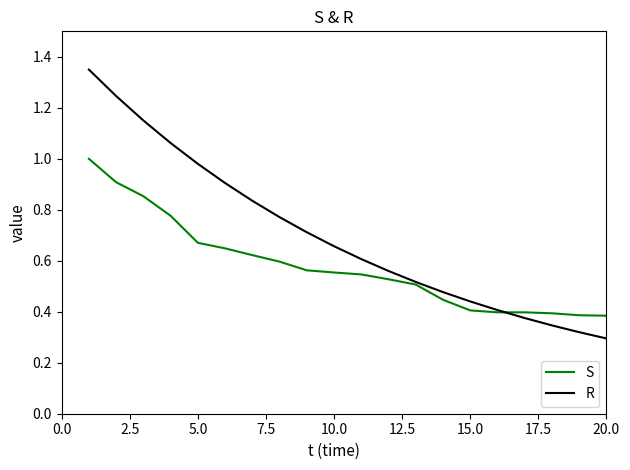

Rank the series by their average value, from lowest to highest.

S, R